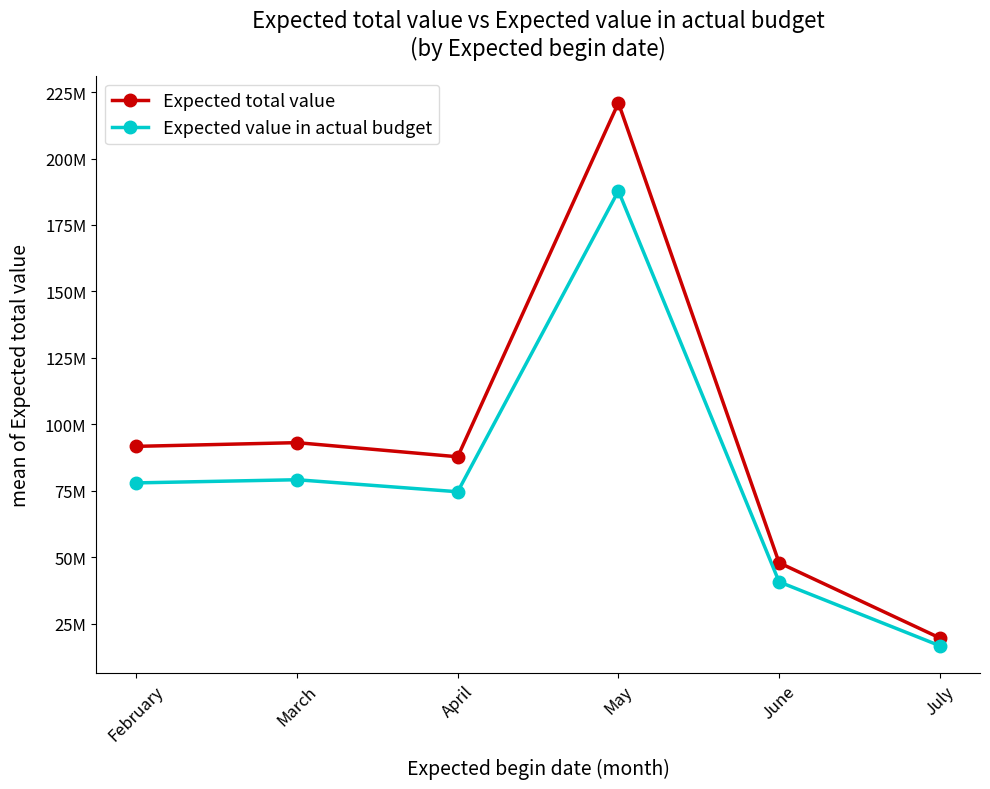

Between March and July, which series saw the biggest shift?

Expected total value